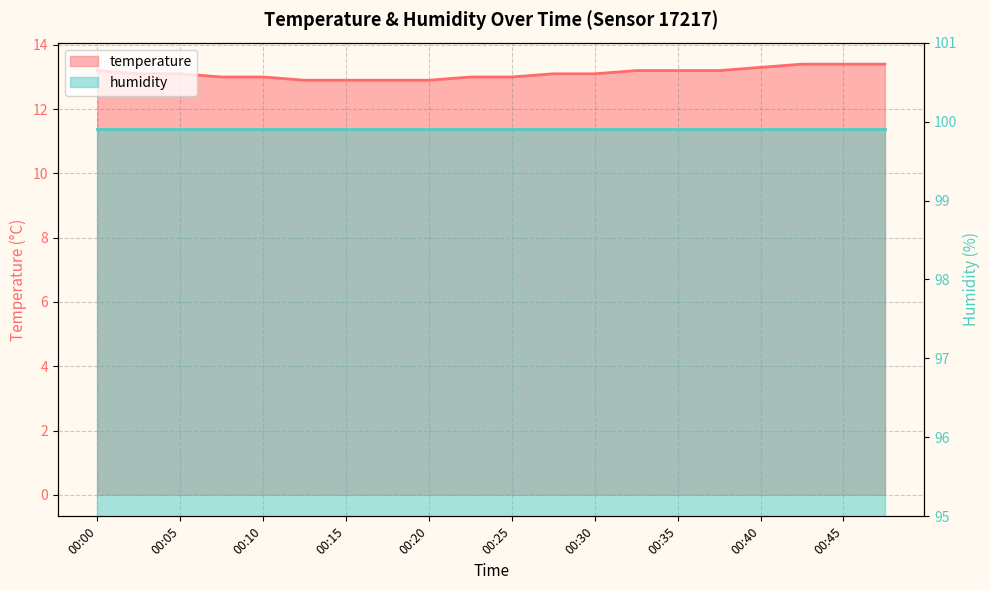

What is the average value?

13.1